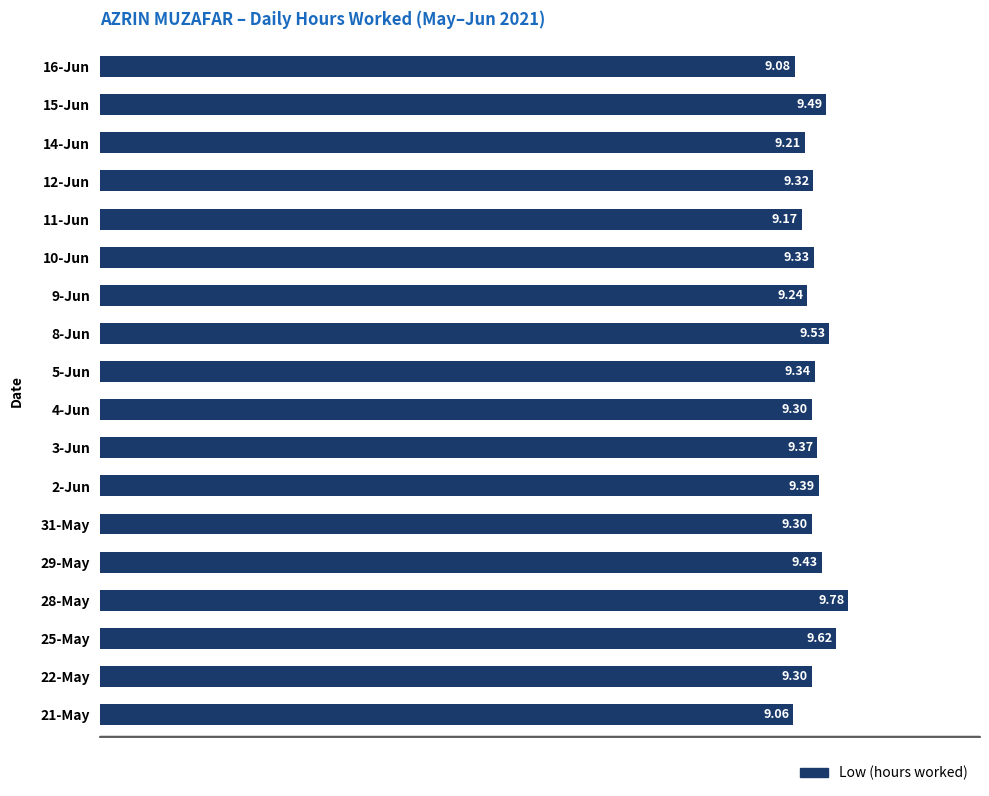

Between 11-Jun and 15-Jun, which is larger?

15-Jun